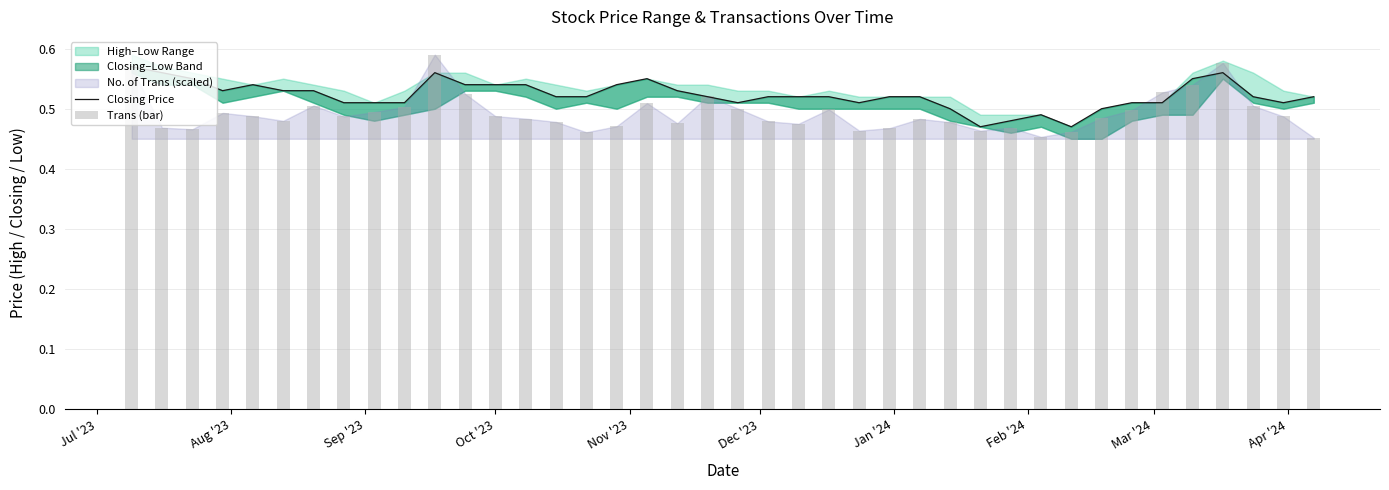

Is it true that Closing Price equals 0.7 at Dec '23?

False